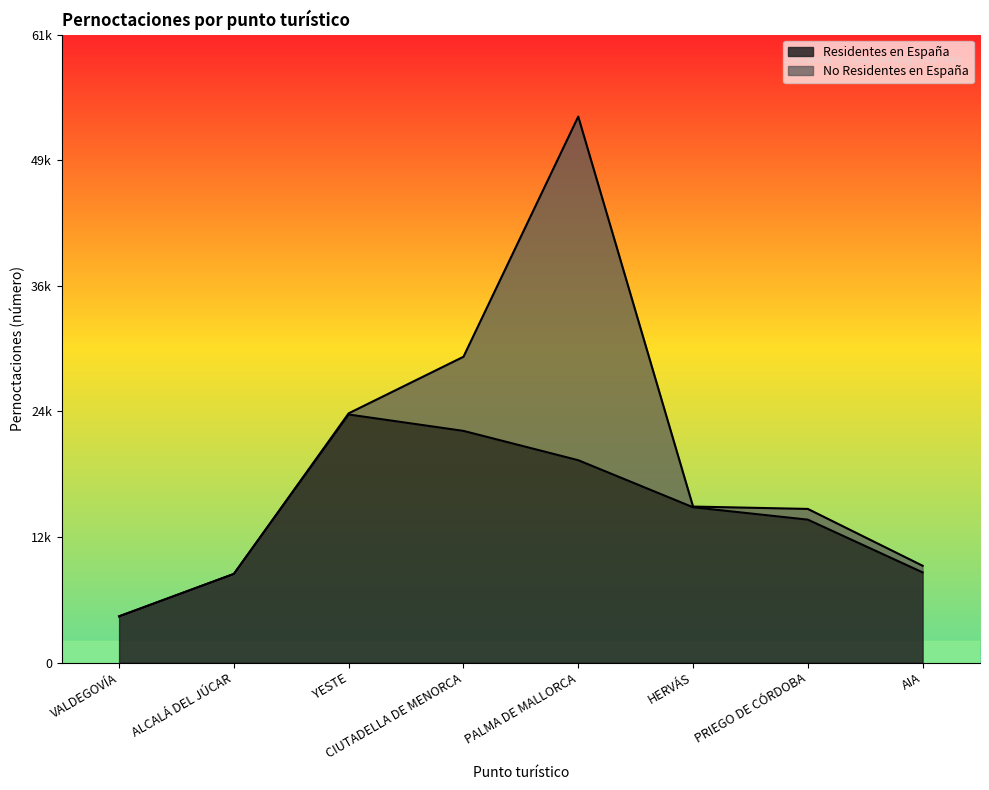

List the labels in order of value, smallest first.

VALDEGOVÍA, ALCALÁ DEL JÚCAR, AIA, PRIEGO DE CÓRDOBA, HERVÁS, PALMA DE MALLORCA, CIUTADELLA DE MENORCA, YESTE